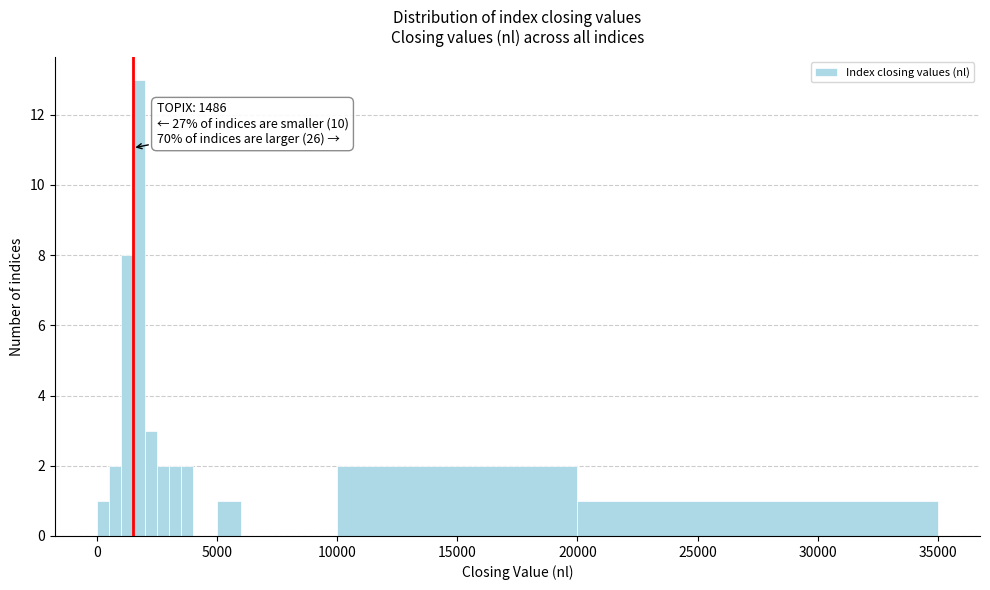

Around what value on the x-axis is the tallest bar? Give the approximate position of its centre, as read against the axis.

2000